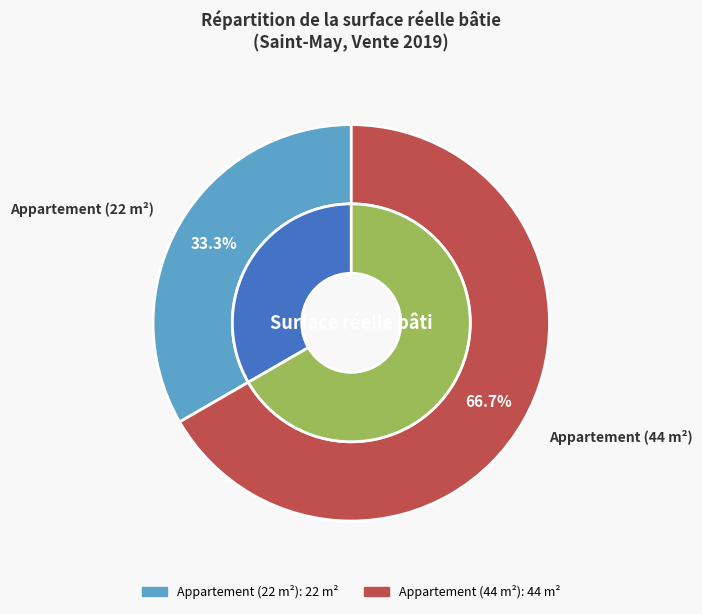

How much of the chart is everything except Appartement (44)?

33.3%